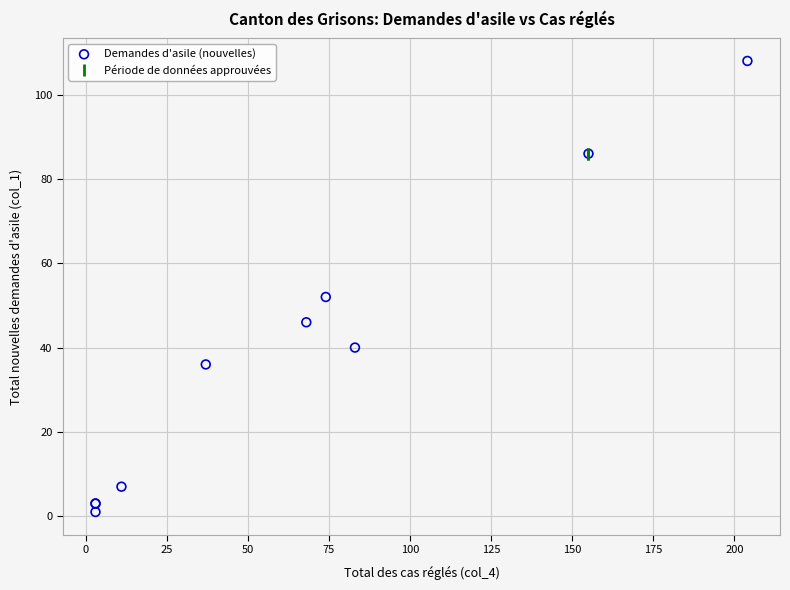

What Y value in the scatter plot is closest to 54?

52